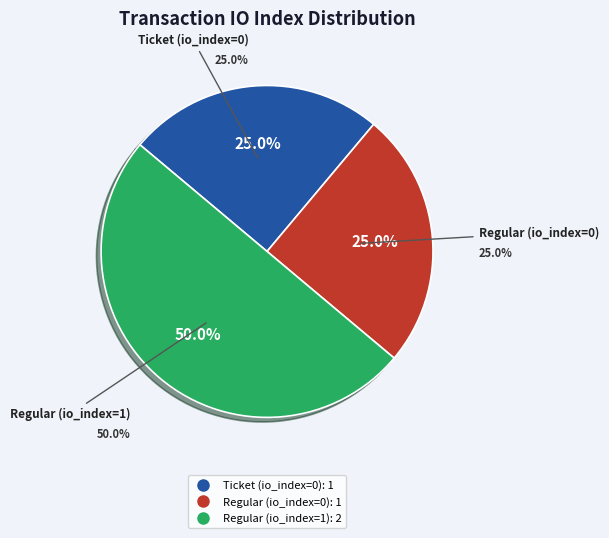

To the nearest percent, what portion does Regular (io_index=0) represent?

25%